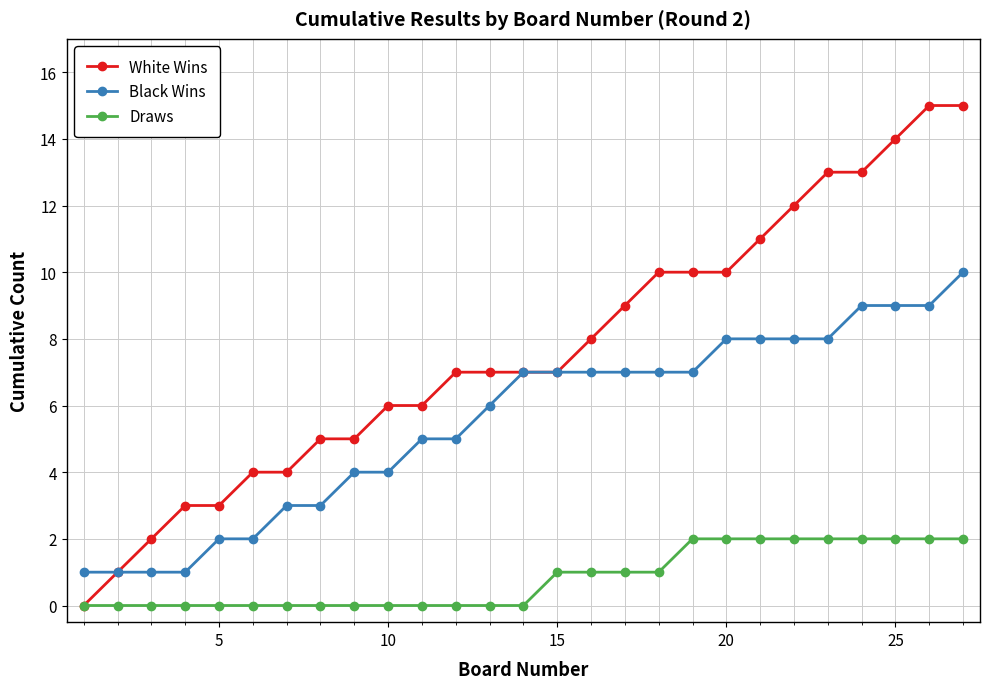

Which series has the widest spread of values?

White Wins